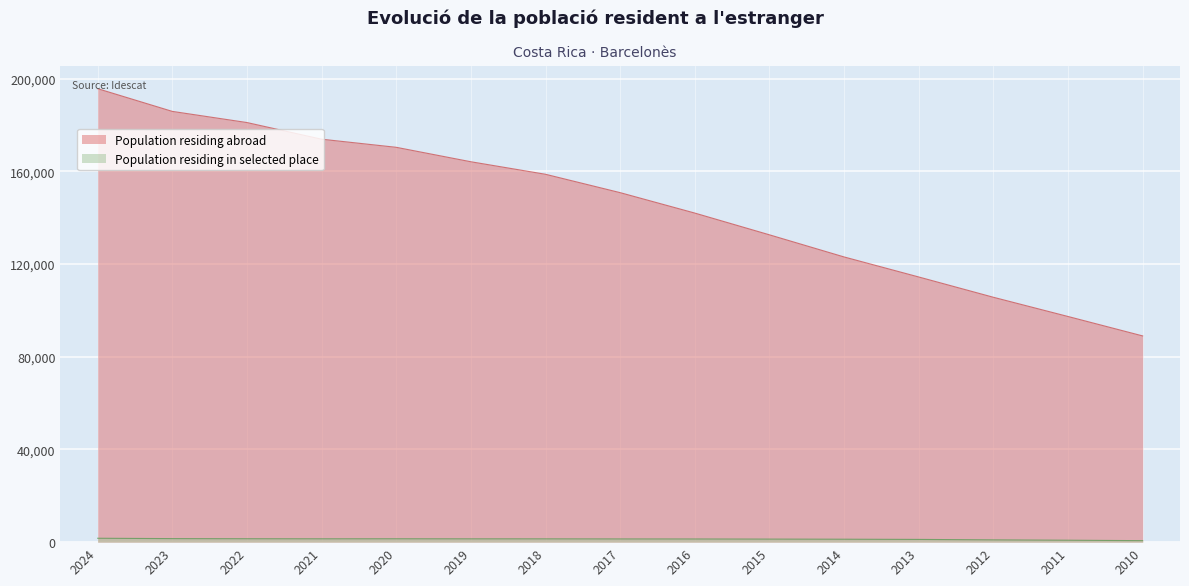

True or false: Population residing in selected place and Population residing abroad intersect in this chart.

False